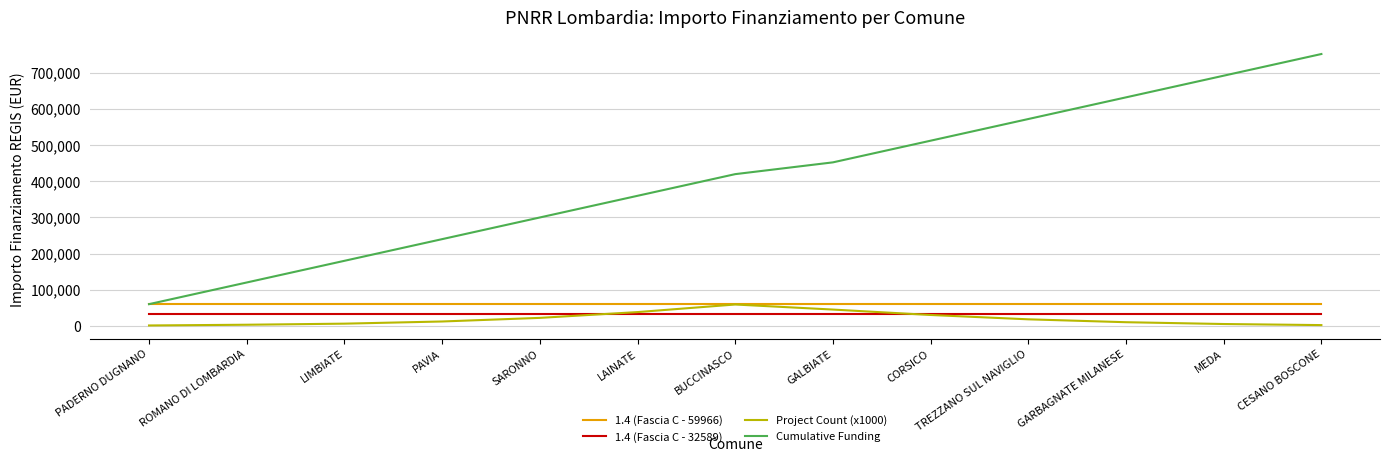

True or false: Project Count (x1000) and Cumulative Funding cross at least once.

False